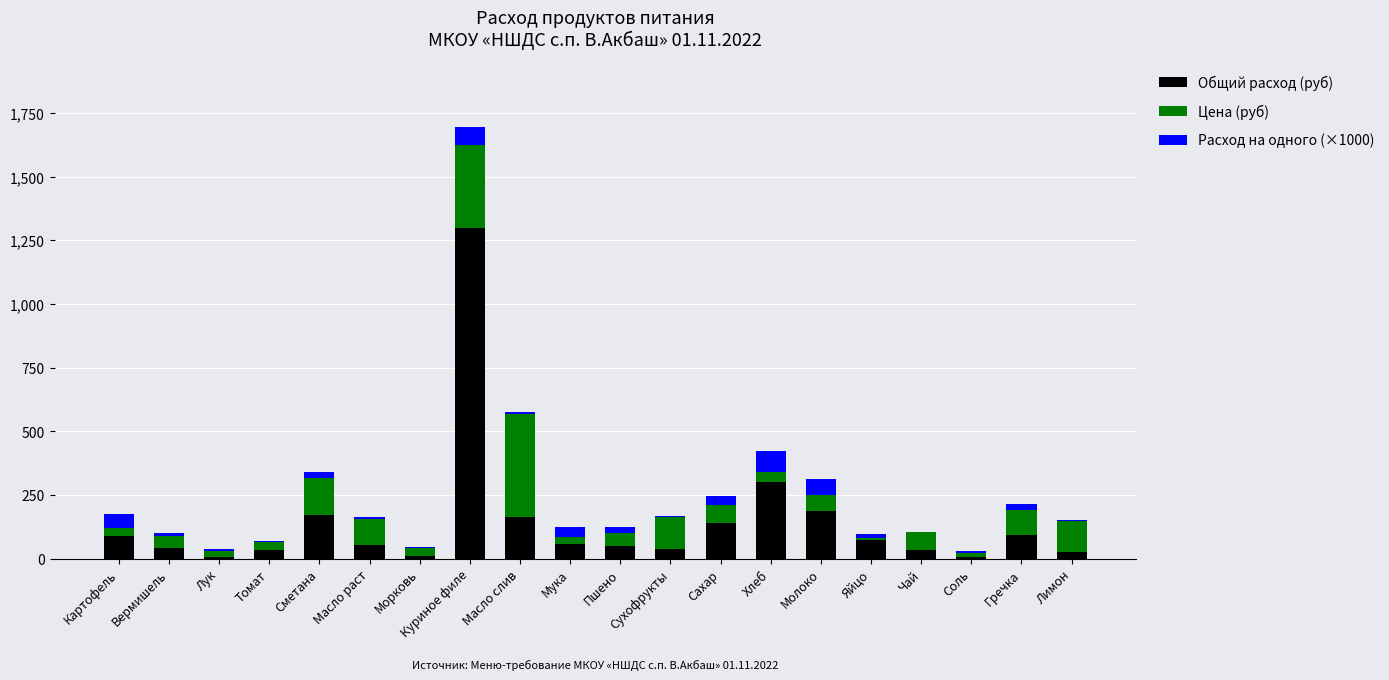

What is the highest value of the Общий расход (руб) series?

1300.0